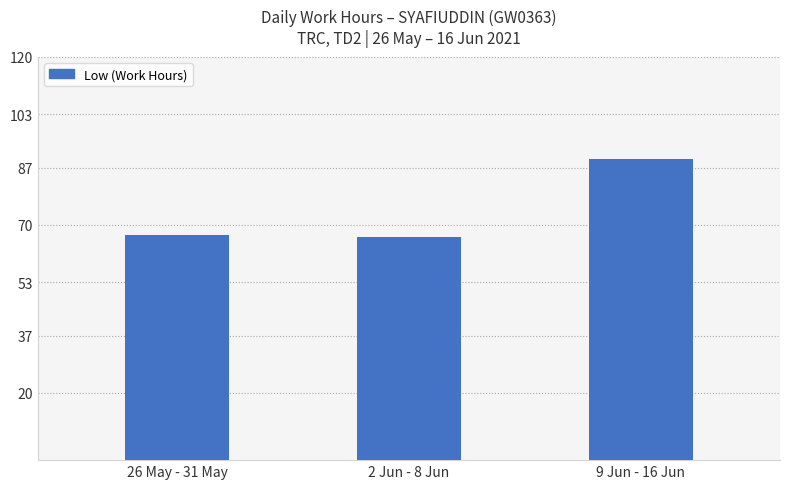

Where is the data nearest to the value 78?

26 May - 31 May